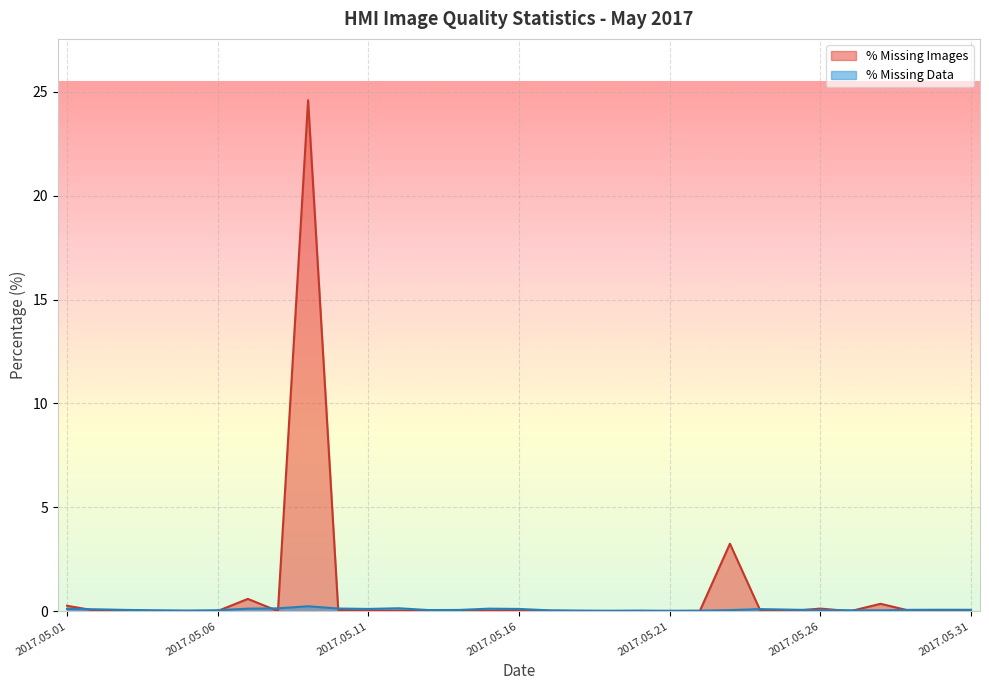

What is the total value across all series at 2017.05.03?

0.1